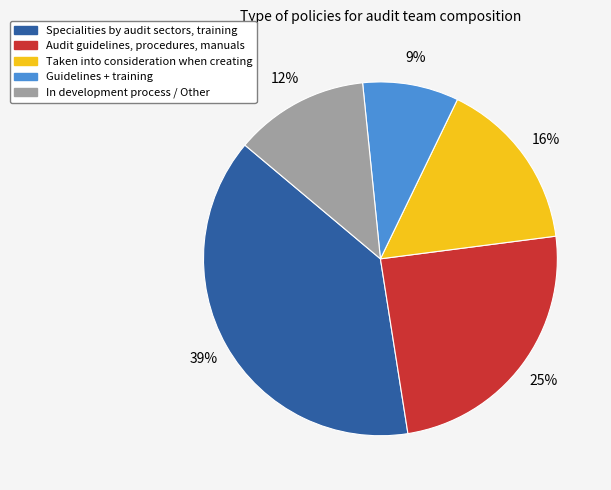

The In development process / Other slice represents 12% of the pie. True or false?

True